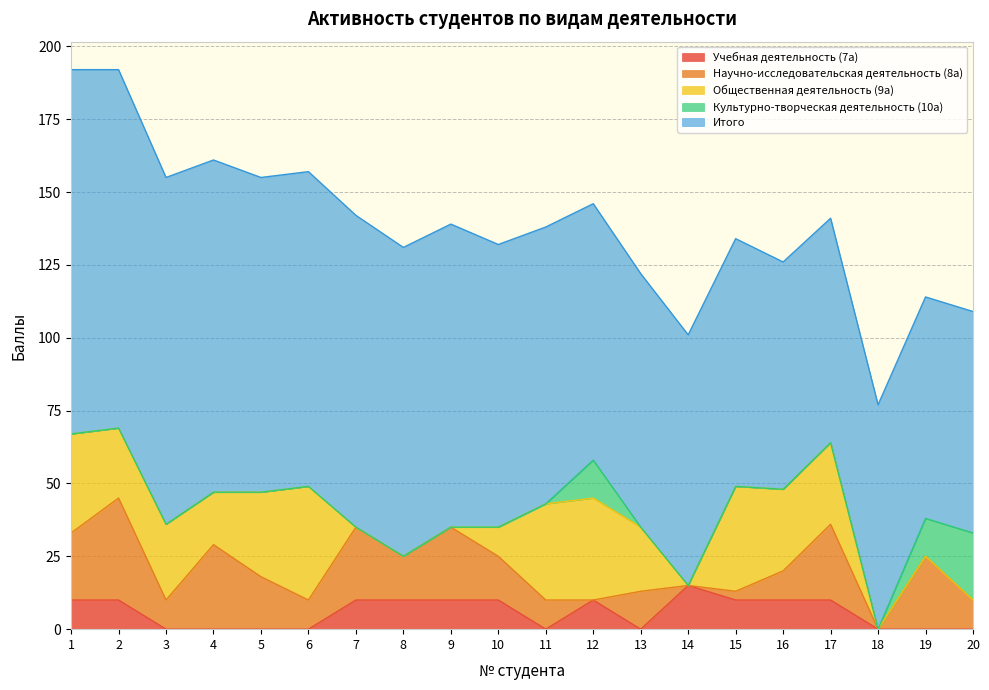

Which series has the largest total across all categories?

Итого